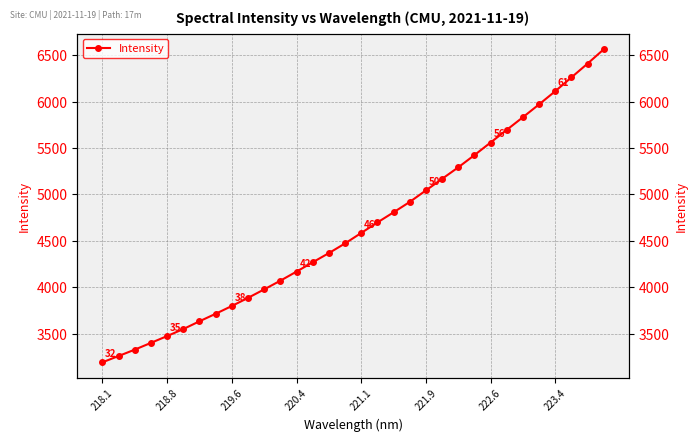

What is the sum of all values?

148890.2